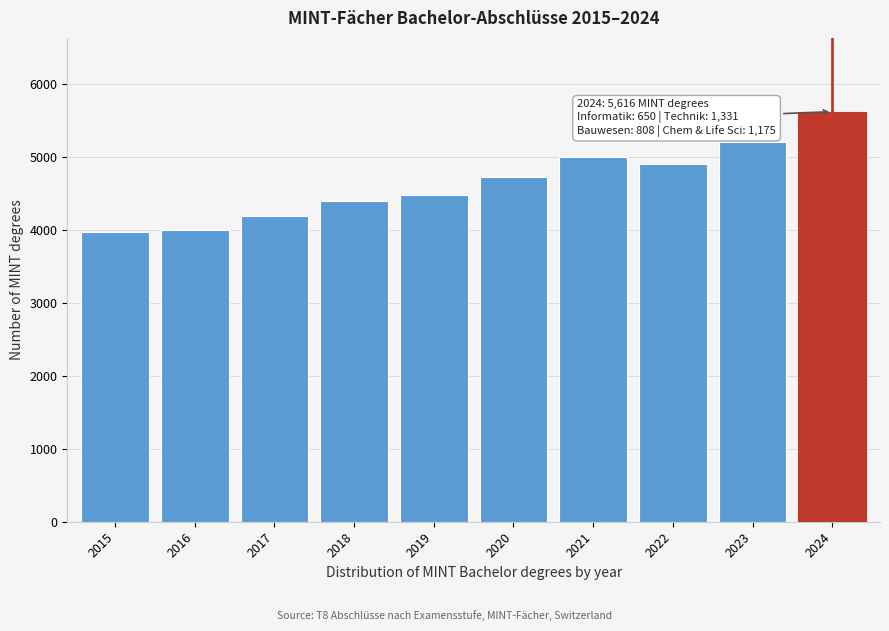

Reading right to left, what are all the values shown in this chart?

5616	5205	4902	4995	4717	4475	4393	4182	4001	3968